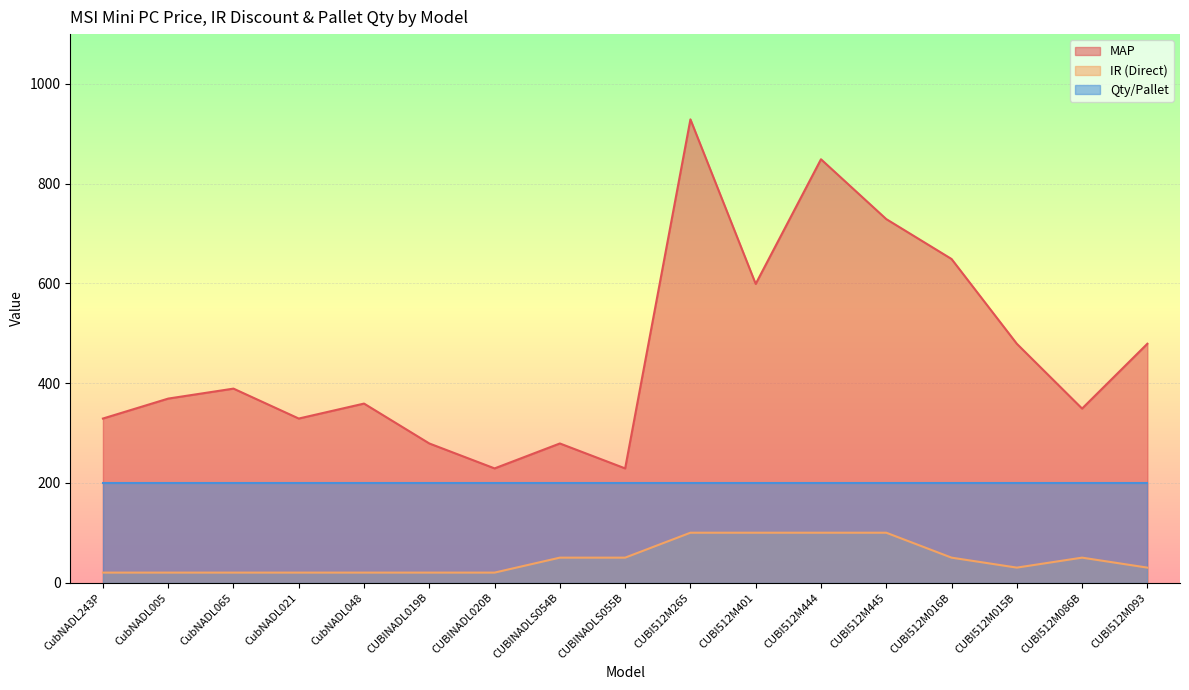

Where does the IR (Direct) series first go above 30?

CUBINADLS054B